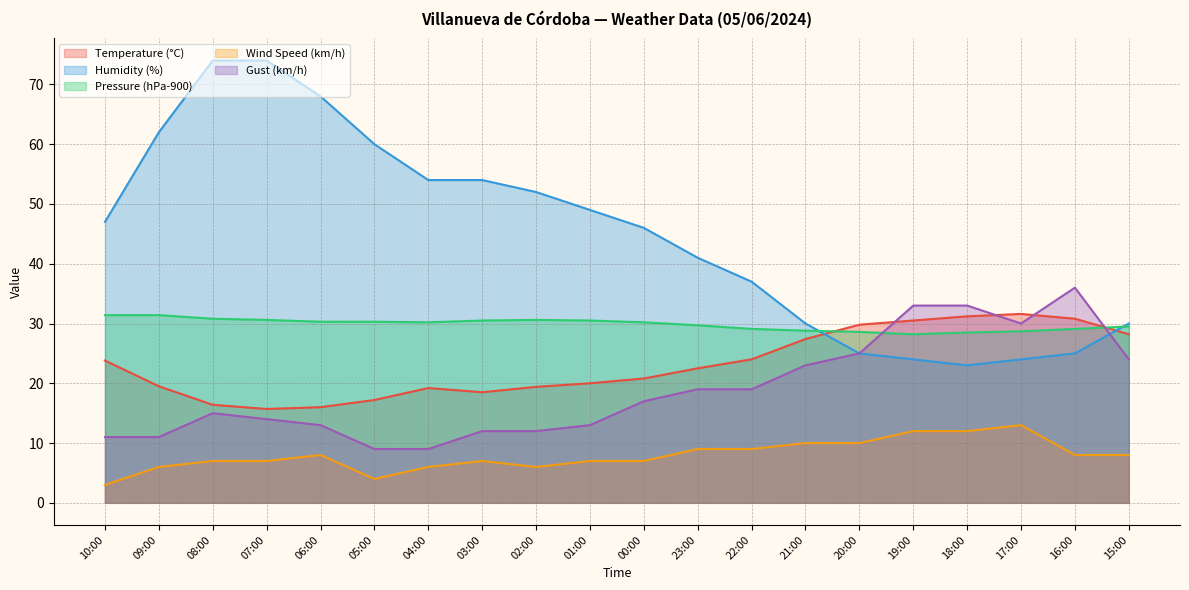

The value of Wind Speed (km/h) at 08:00 is 10.4. True or false?

False